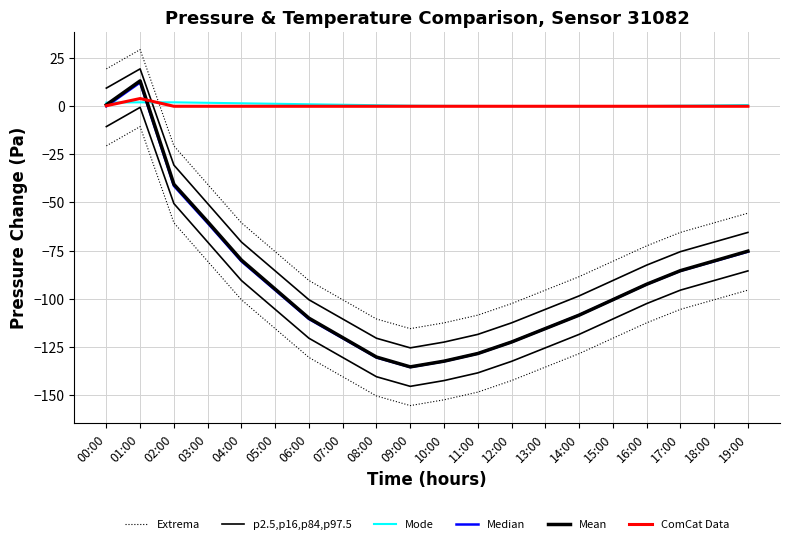

At 10:00, list the series in order from smallest to largest.

Extrema, p2.5,p16,p84,p97.5, Median, Mean, ComCat Data, Mode